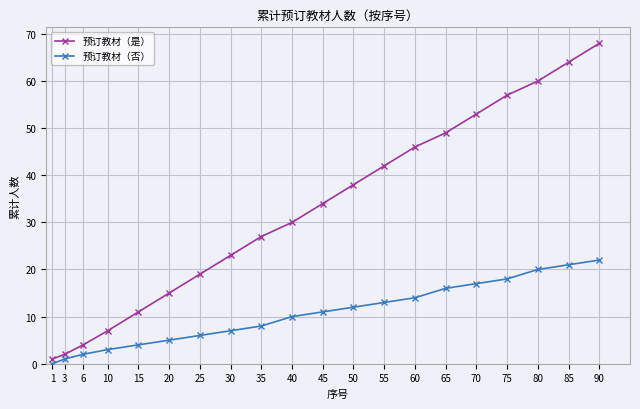

What is the value of the 预订教材（否） point at the 9th from the left?

8